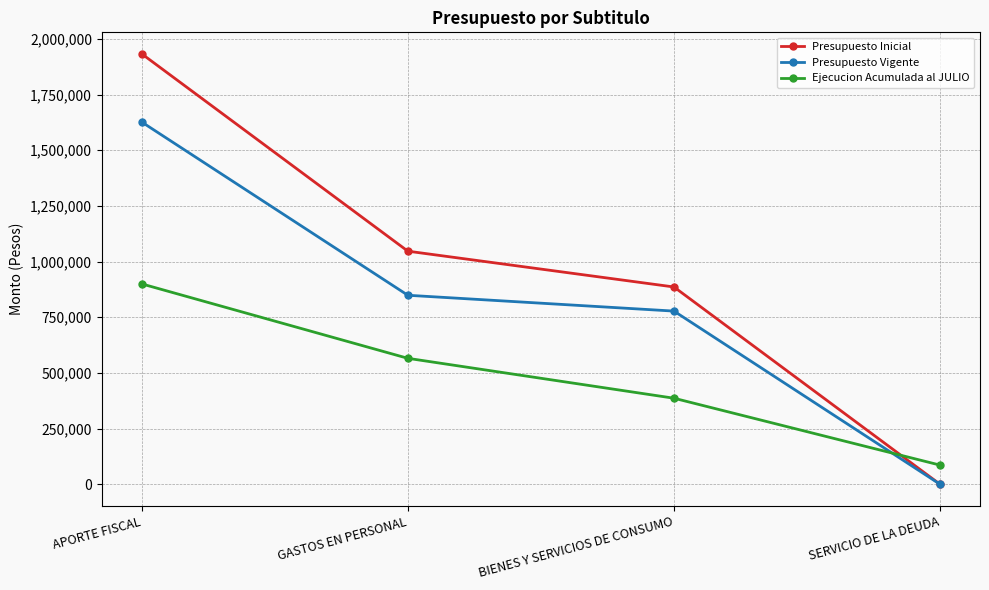

How many data points does each series have?

4